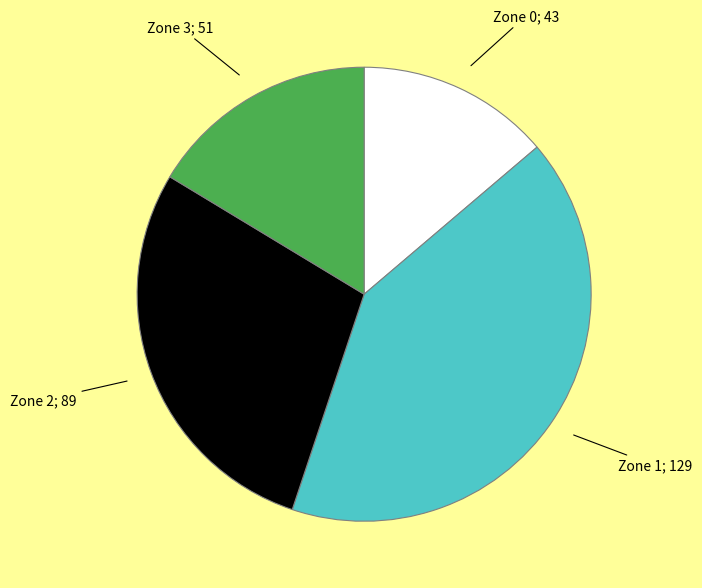

Is it true that Zone 1; 129 is 49% of the pie?

False